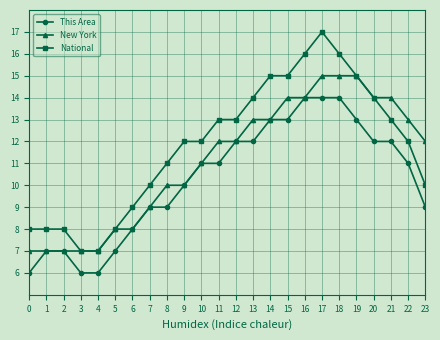

True or false: This Area and National cross at least once.

False